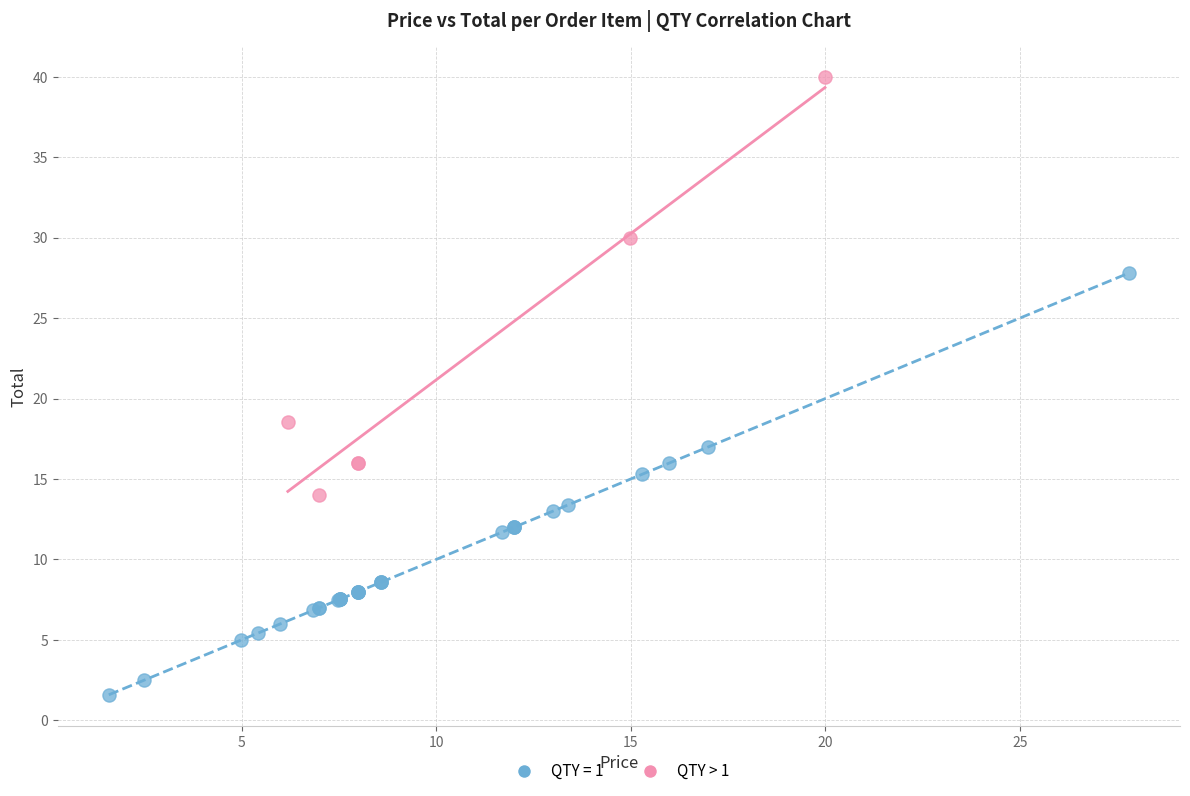

Which series contains the lowest Y value?

QTY = 1